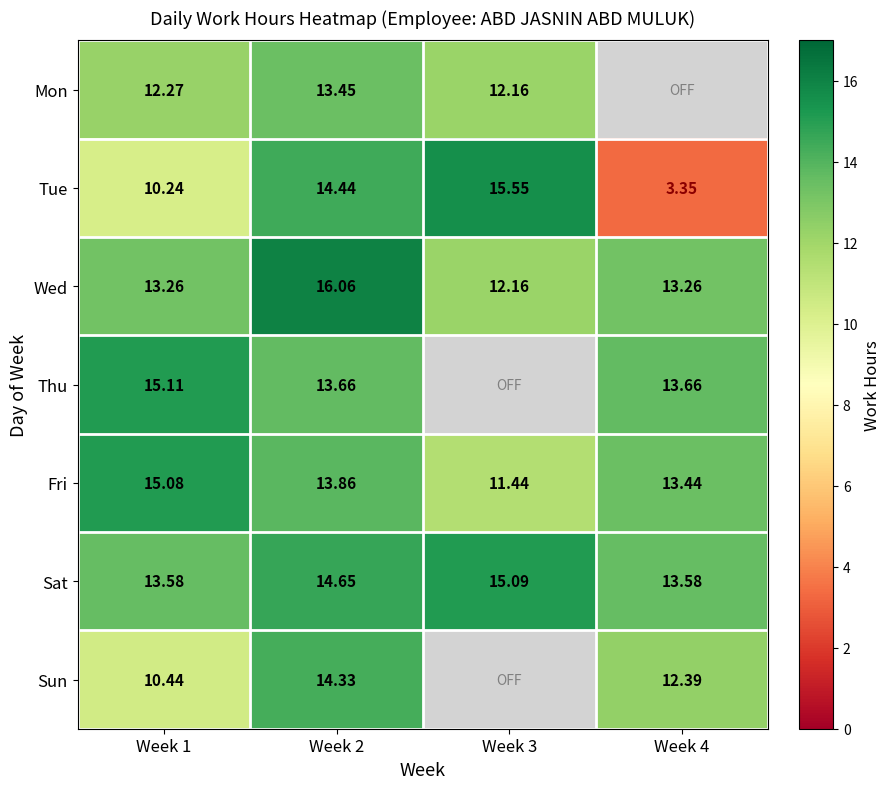

The value of Fri at Week 2 is 13.9. True or false?

True